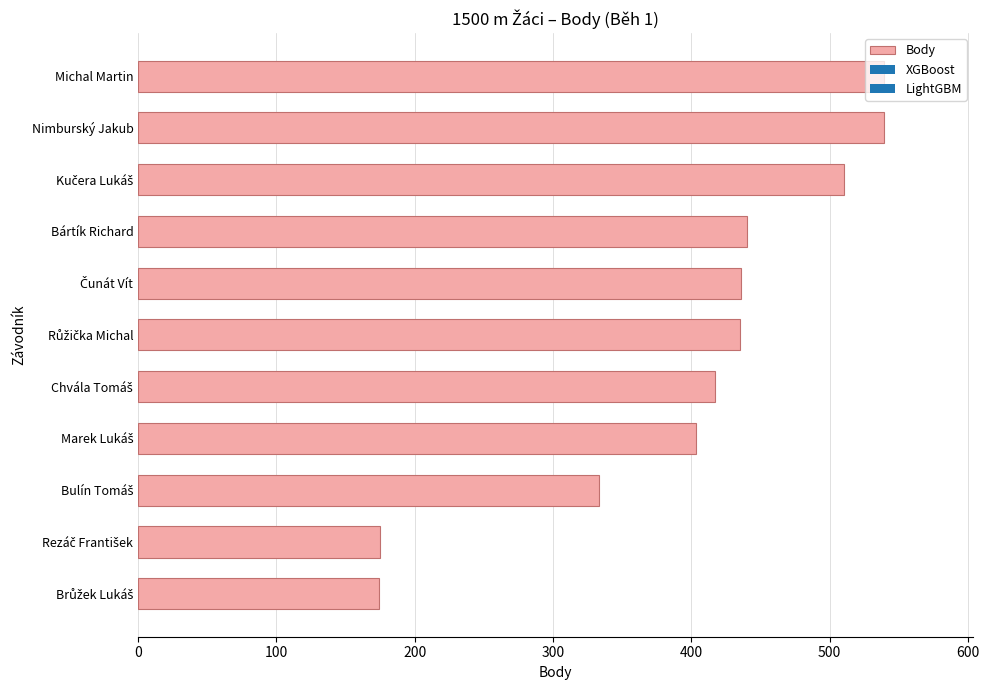

How many series are shown in this chart?

1